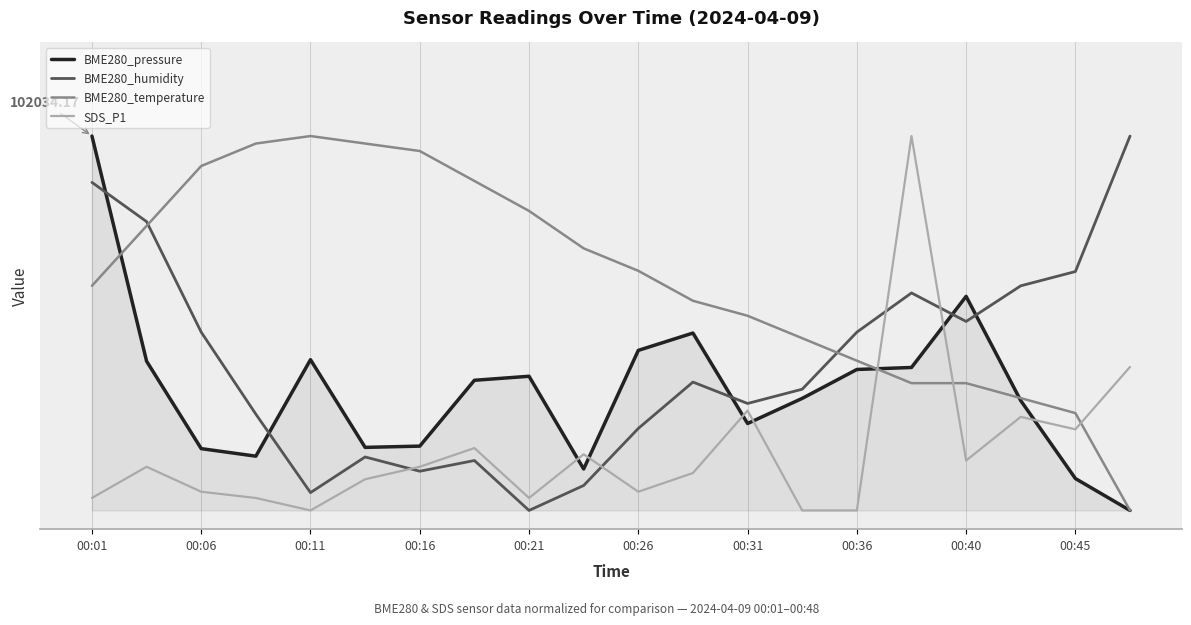

What is the difference between the maximum and minimum values in the BME280_pressure series?

1.0